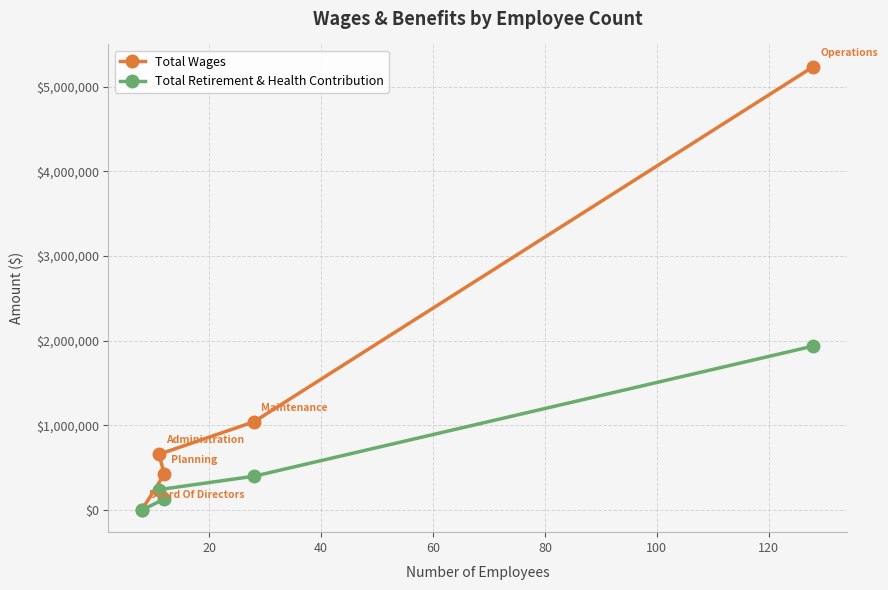

Which series has the widest spread of values?

Total Wages